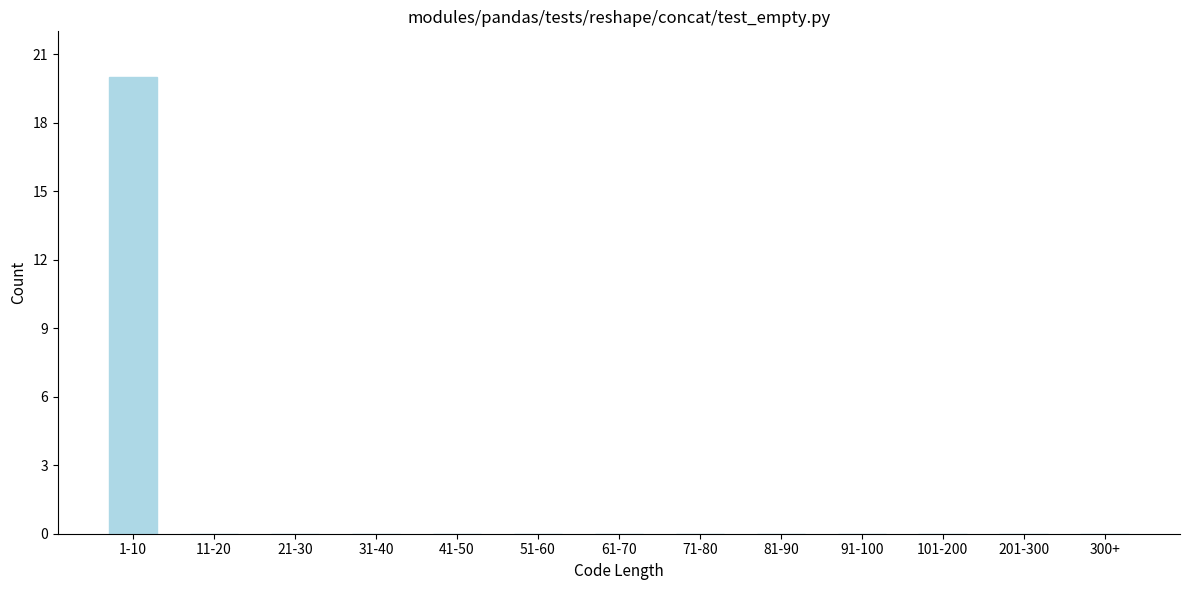

Reading left to right, extract all data points from this chart.

1-10=20	11-20=0	21-30=0	31-40=0	41-50=0	51-60=0	61-70=0	71-80=0	81-90=0	91-100=0	101-200=0	201-300=0	300+=0